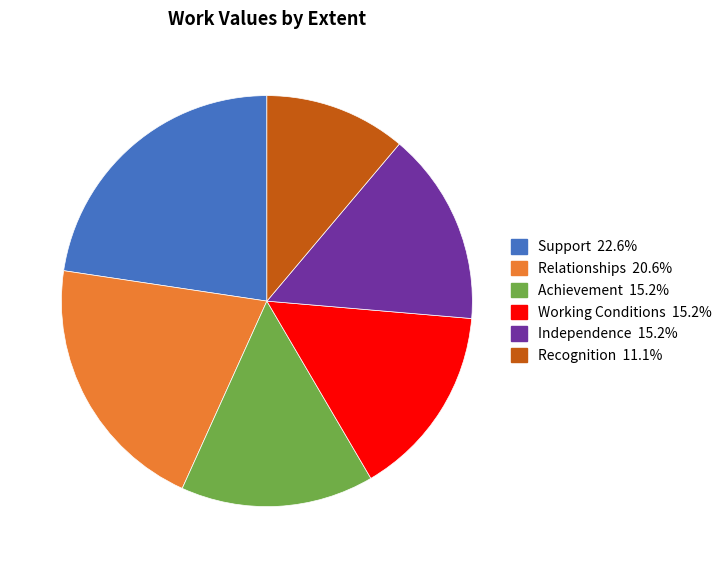

Is there a majority slice in this chart?

No